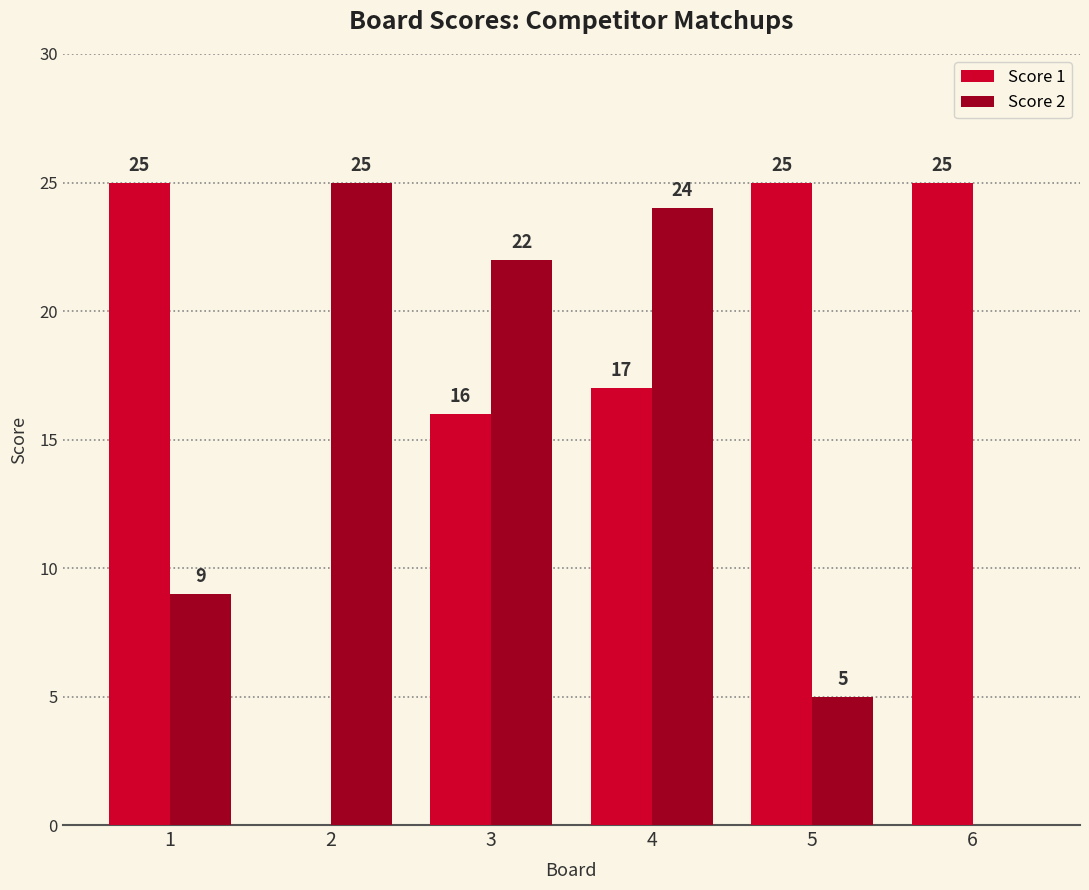

The value of Score 1 at 3 is 10. True or false?

False